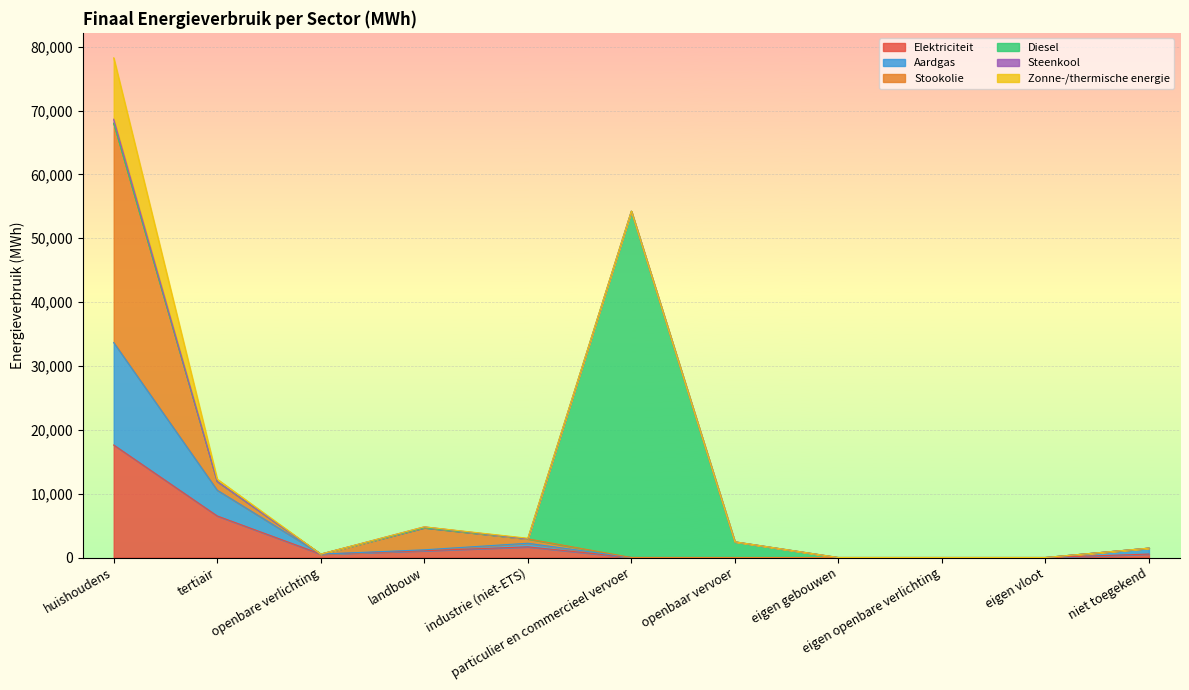

What is the highest value of the Elektriciteit series?

17625.1